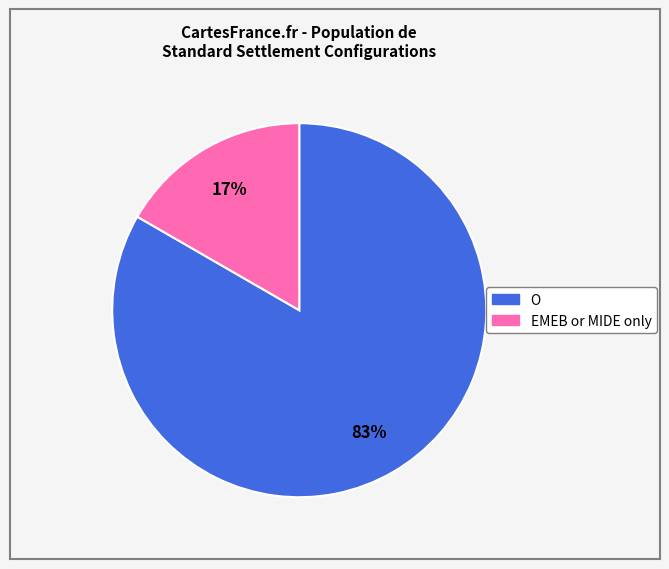

Combined, do EMEB or MIDE only and O account for over 50%?

Yes